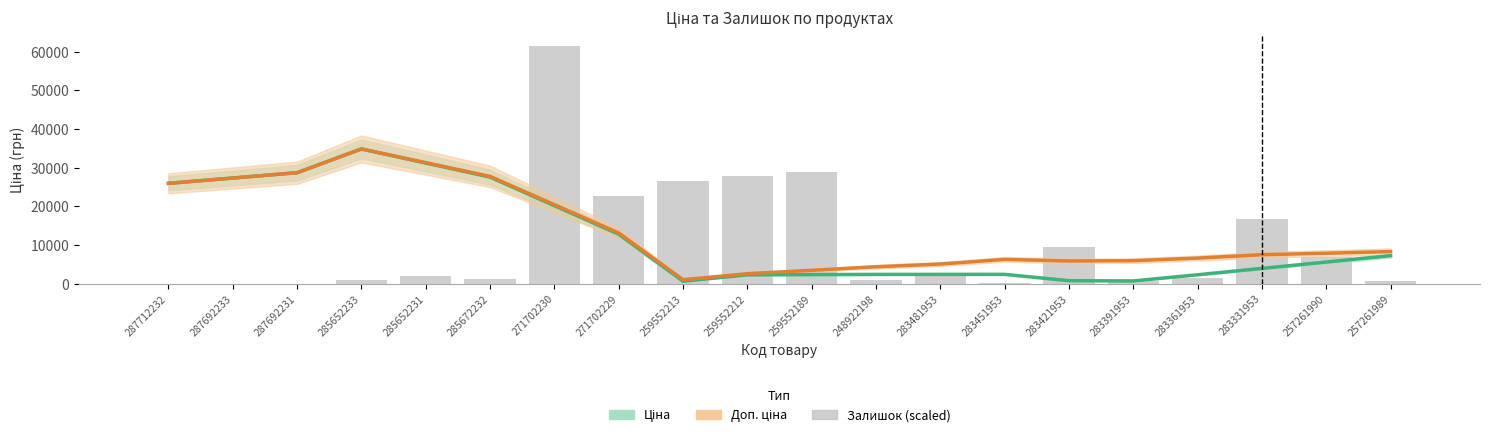

What are all the series names shown in the legend?

Ціна, Доп. ціна, Залишок (scaled)